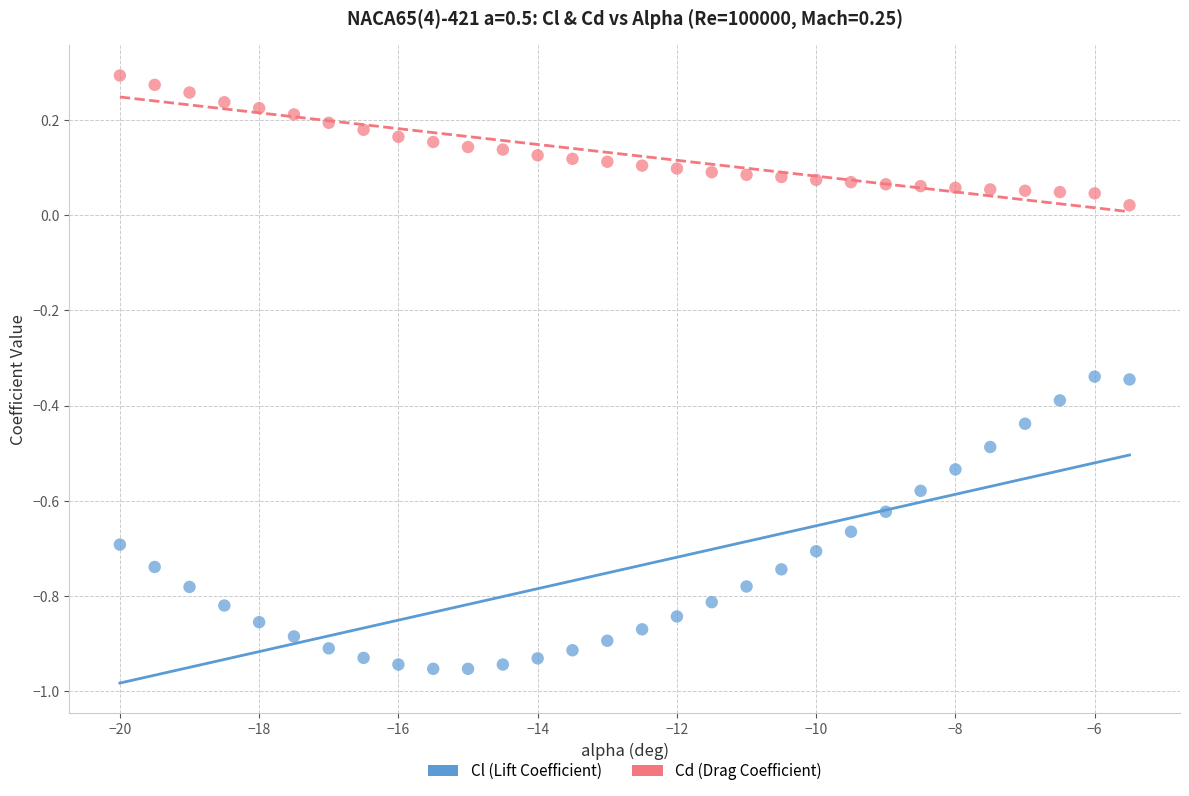

Which series reaches the maximum Y coordinate?

Cd (Drag Coefficient)